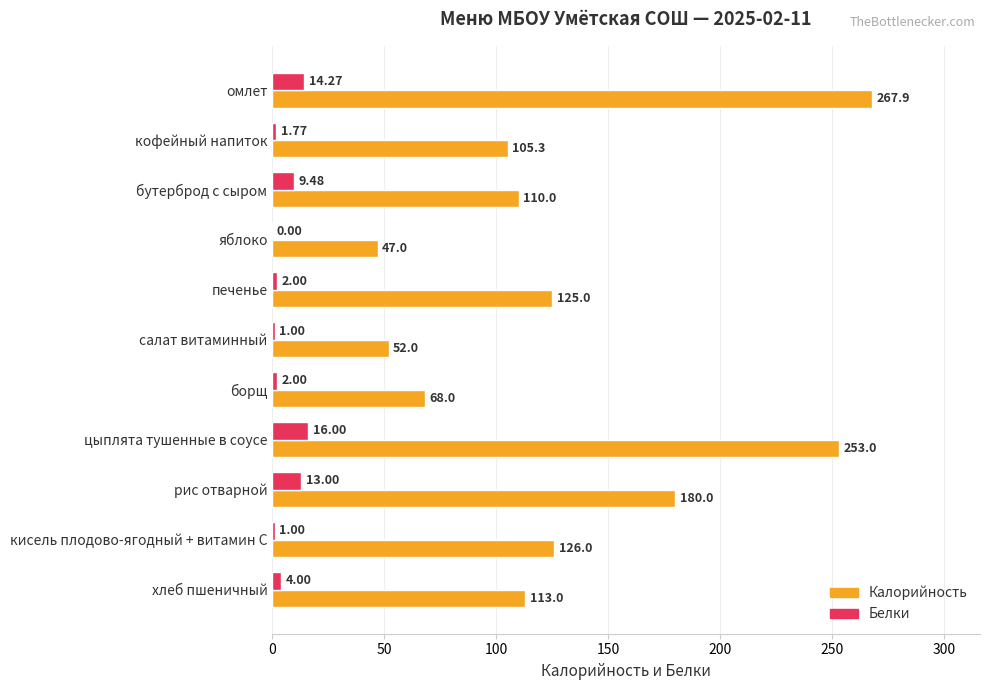

What is the sum of all Калорийность values?

1447.2